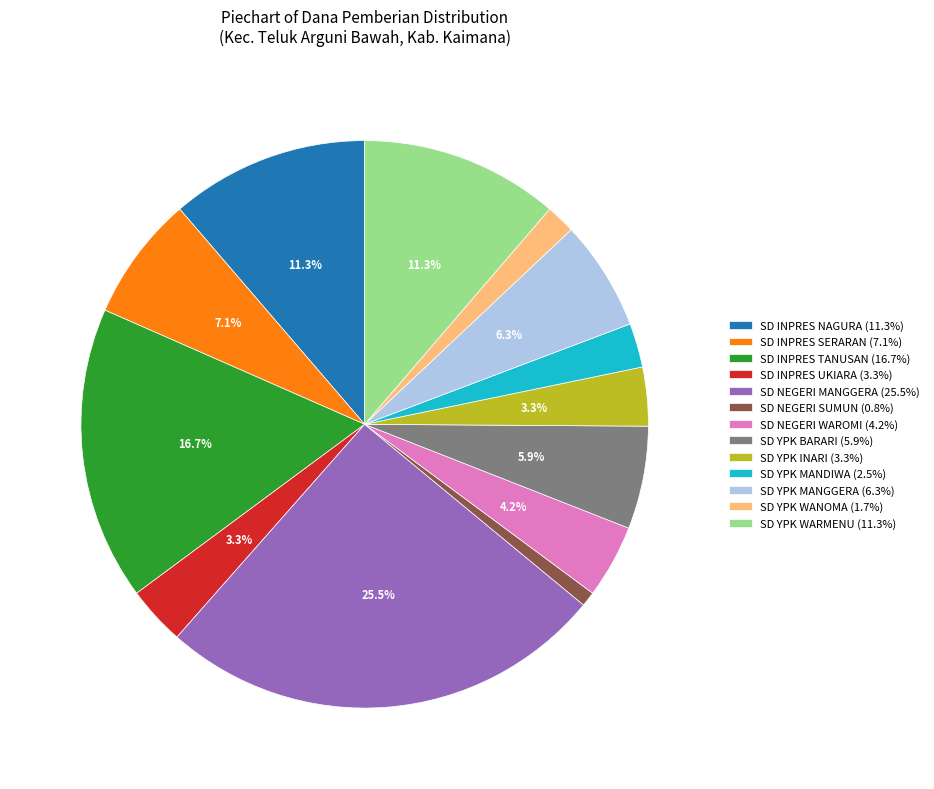

Between SD YPK BARARI and SD YPK WARMENU, which is larger?

SD YPK WARMENU